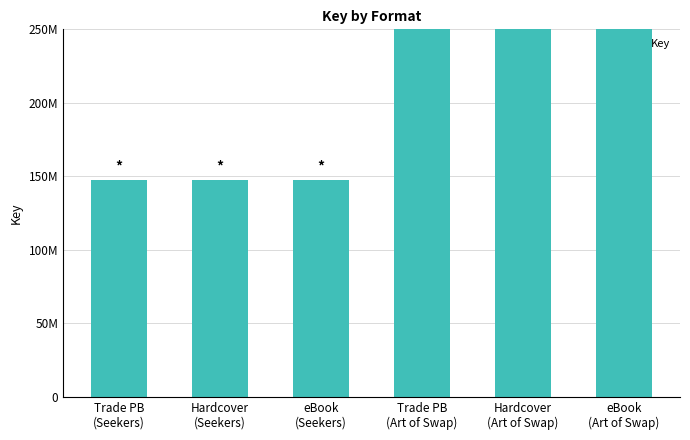

What is the smallest value displayed?

147832449